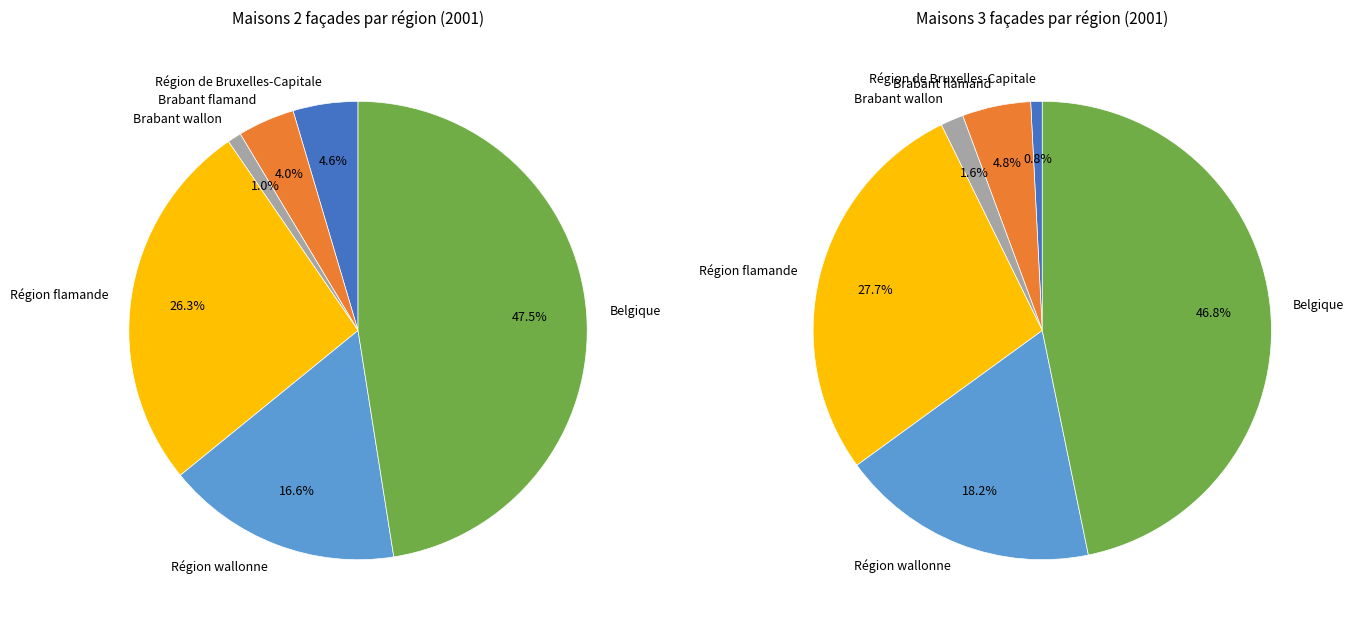

To the nearest percent, what is the average slice percentage?

17%